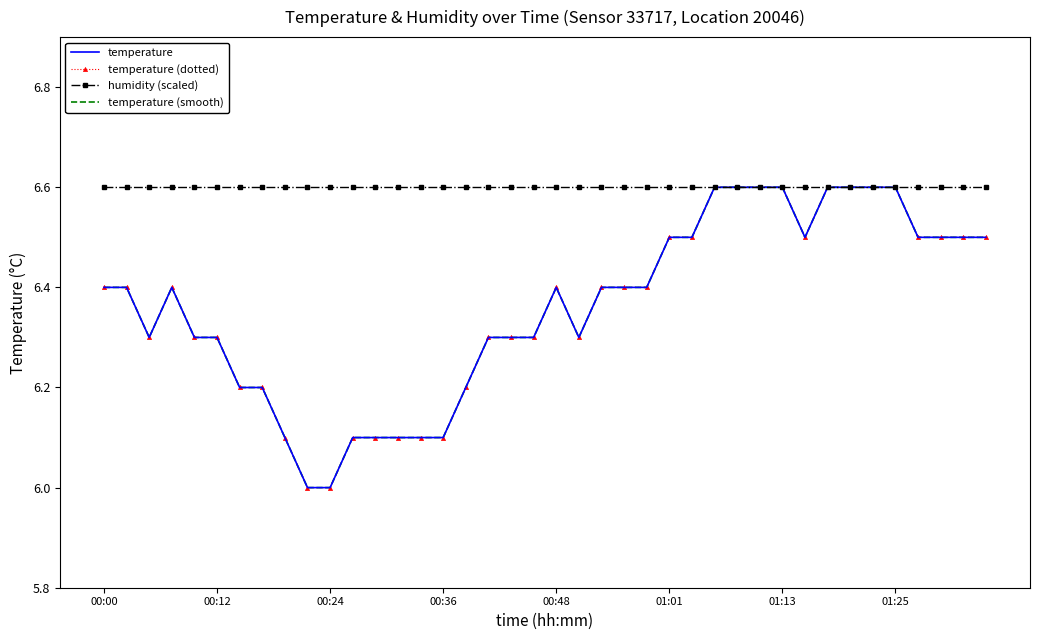

What is the maximum value for temperature (dotted)?

6.6